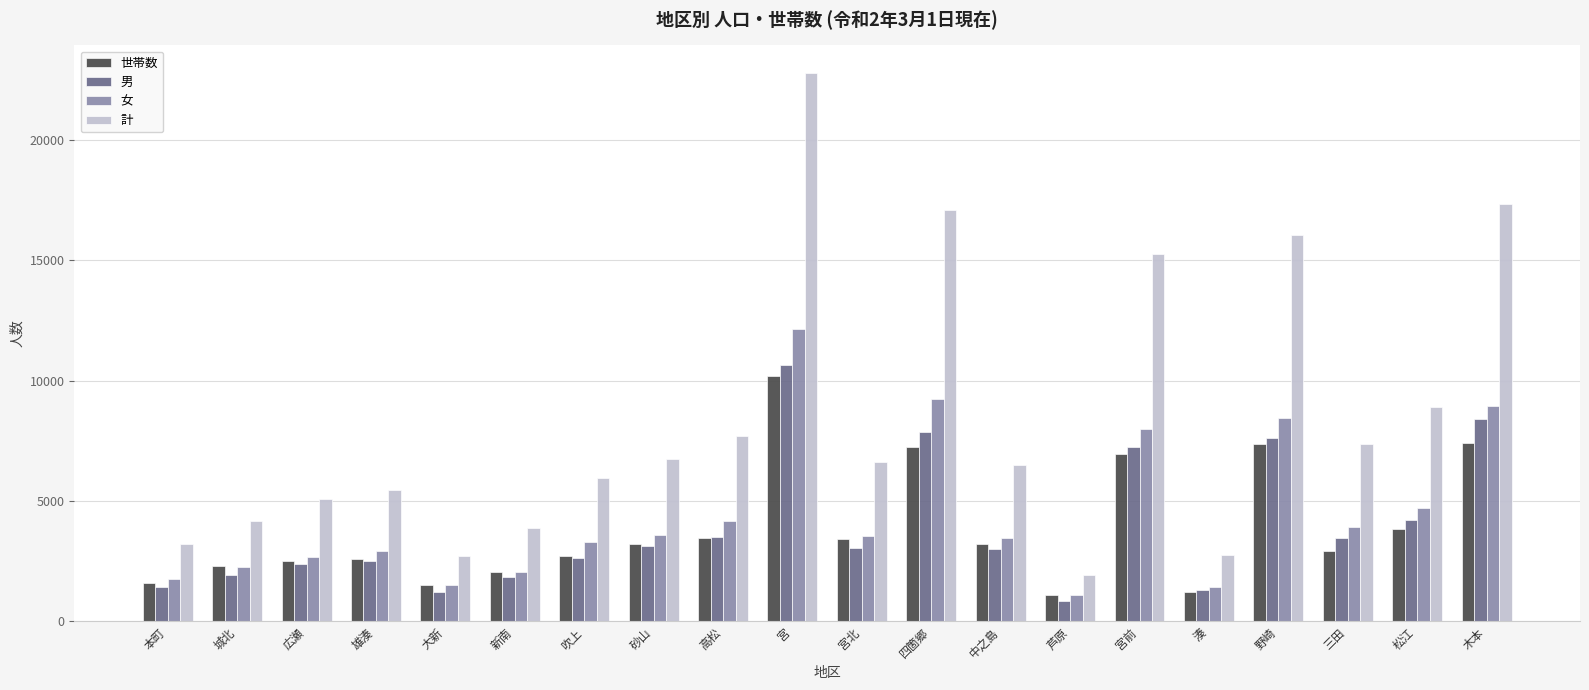

What are all the series names shown in the legend?

世帯数, 男, 女, 計